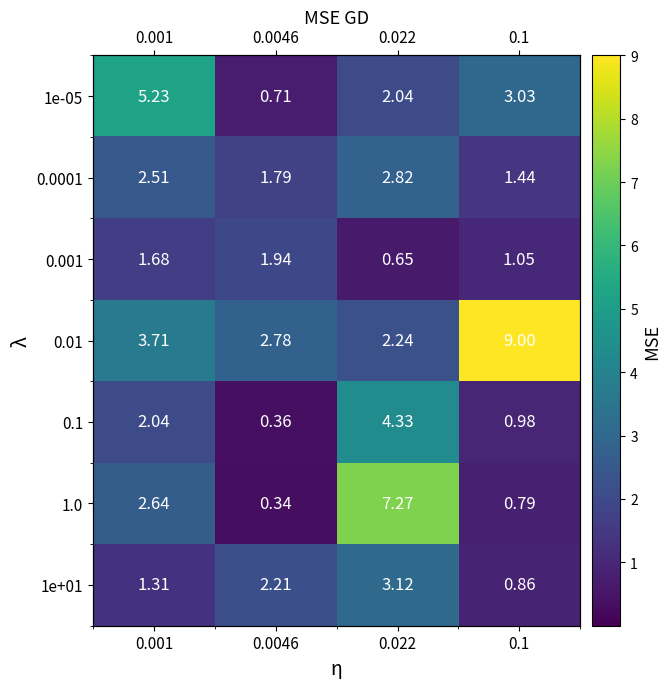

What is the difference between the maximum and minimum values in the 0.01 series?

6.8